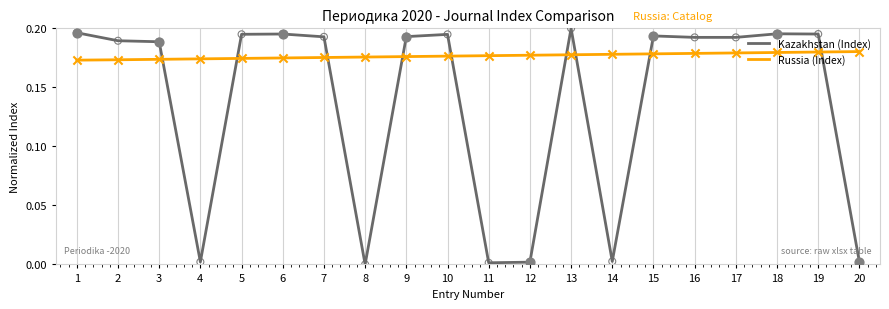

At how many categories does at least one series exceed 0?

20